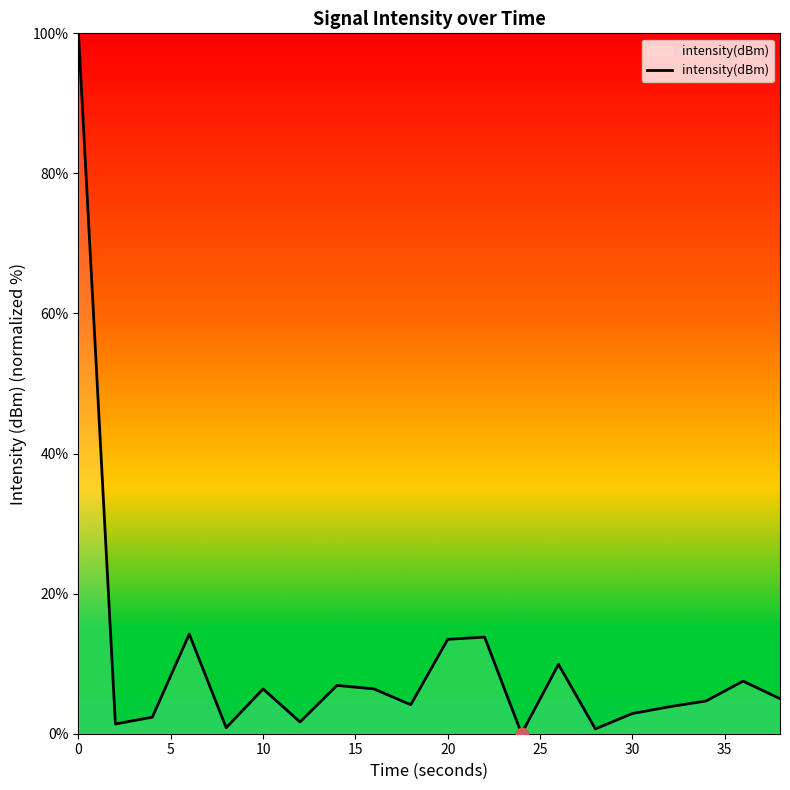

What is the maximum value shown in the chart?

100.0